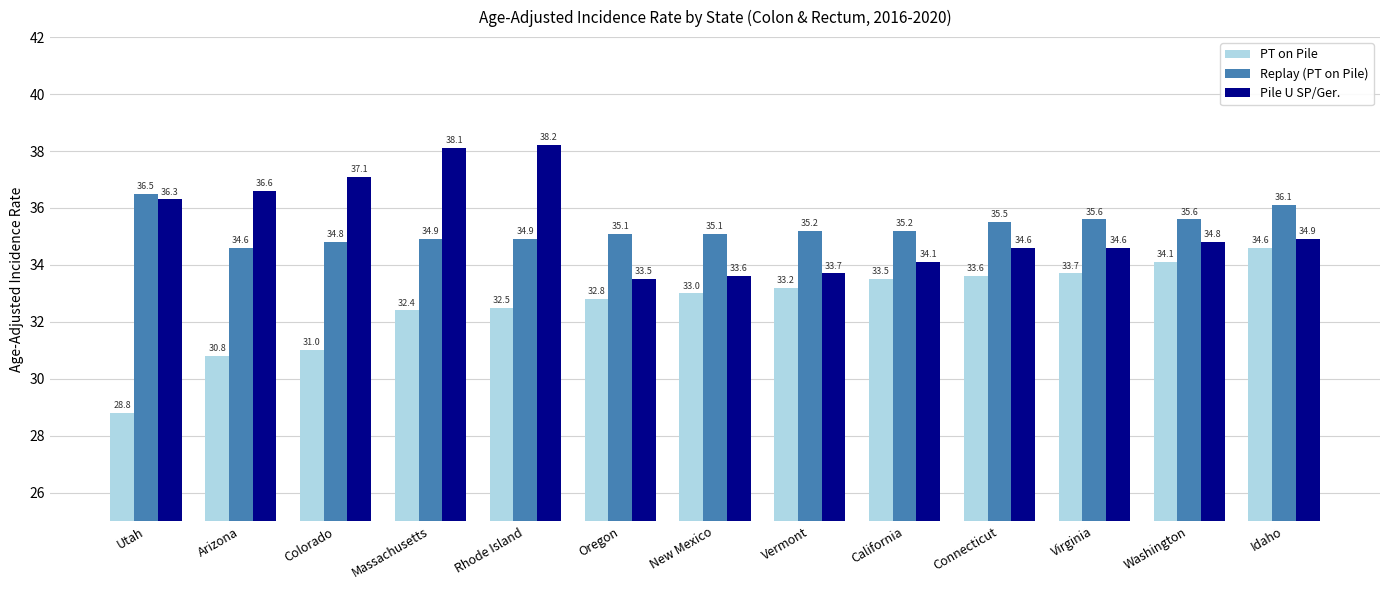

What is the value of the PT on Pile bar at the 12th from the left?

34.1